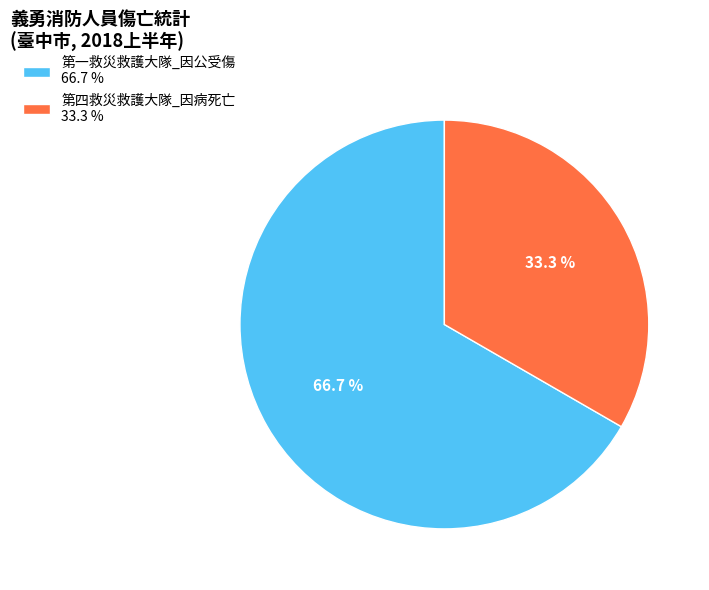

Which has a higher value, 第四救災救護大隊_因病死亡 33.3 % or 第一救災救護大隊_因公受傷 66.7 %?

第一救災救護大隊_因公受傷 66.7 %